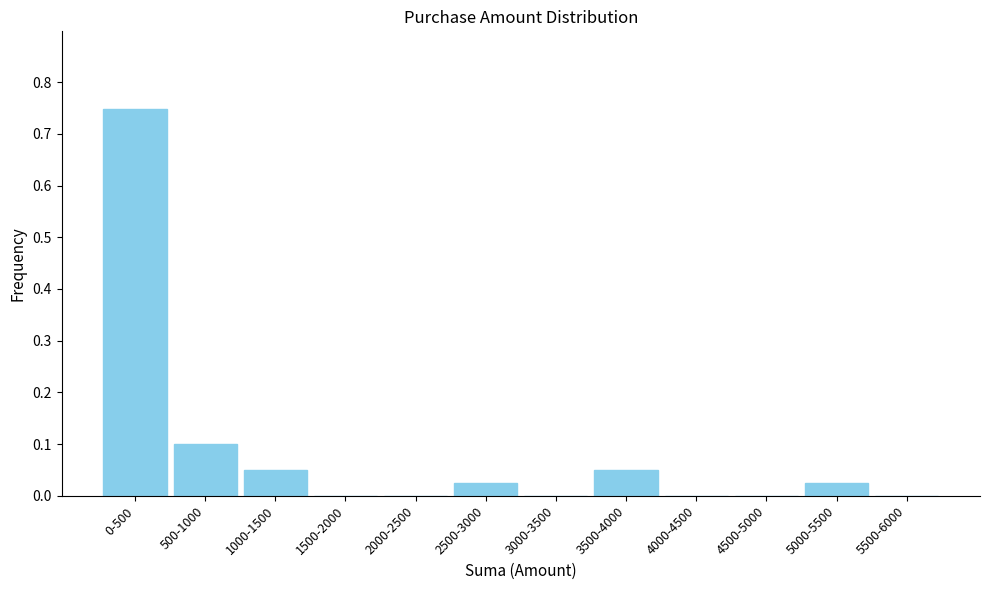

Between 2500-3000 and 1500-2000, which is larger?

2500-3000